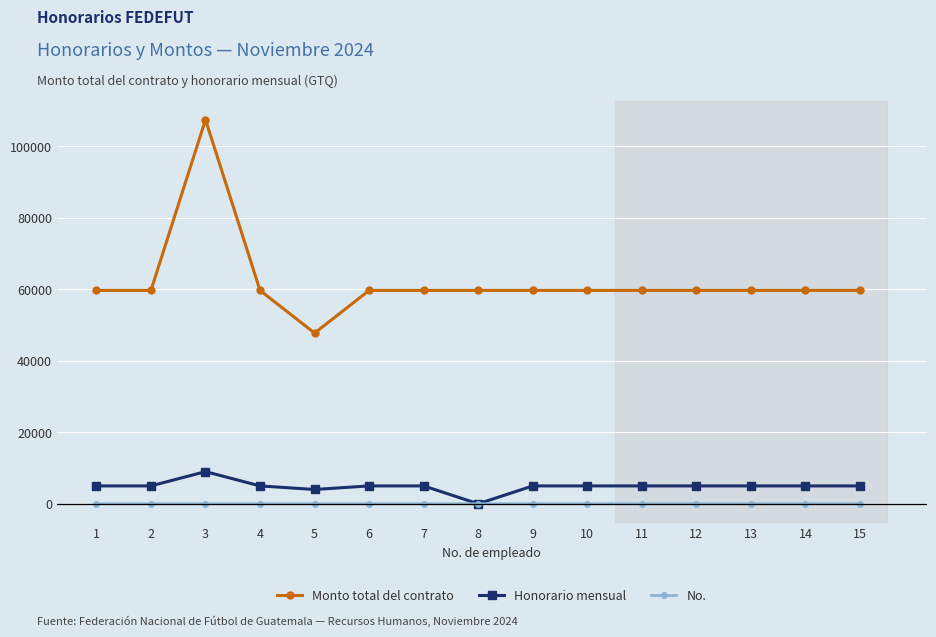

What is the greatest value displayed?

107419.4